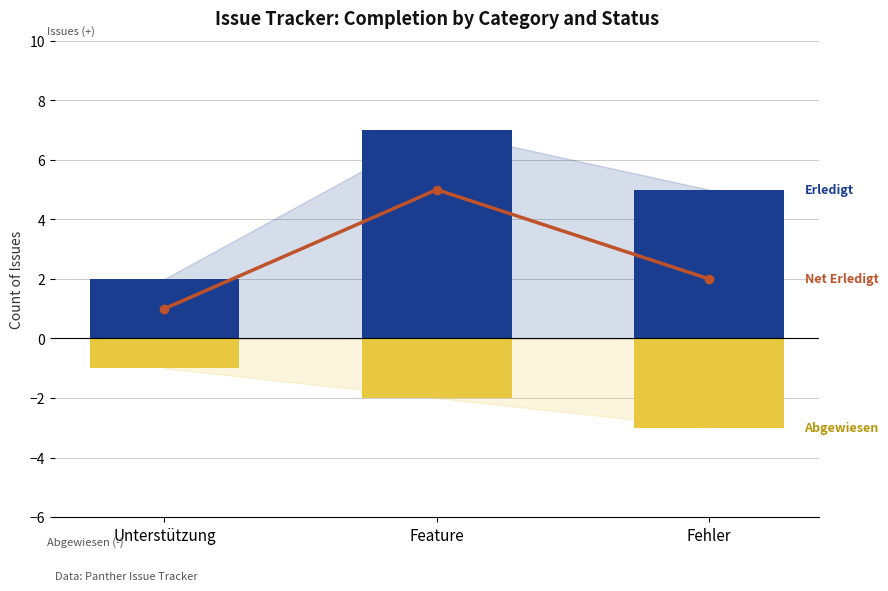

What is the difference between the maximum and second lowest values in the Erledigt series?

2